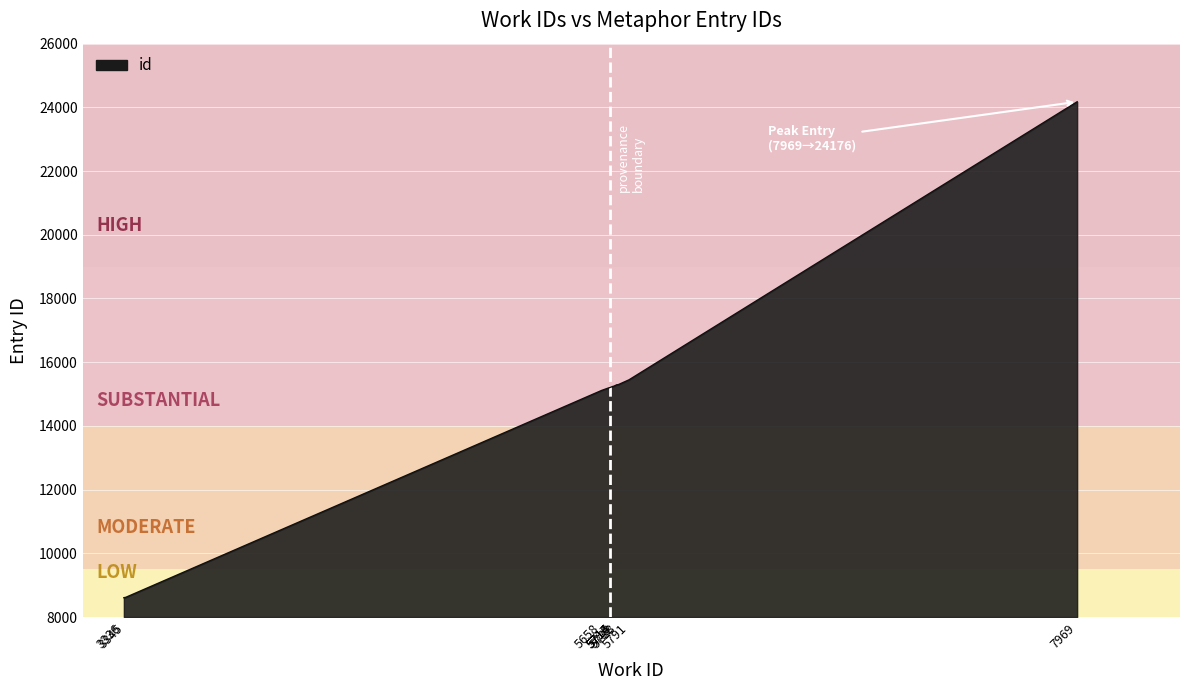

What is the ratio of the value at 3345 to the value at 5738?

0.6